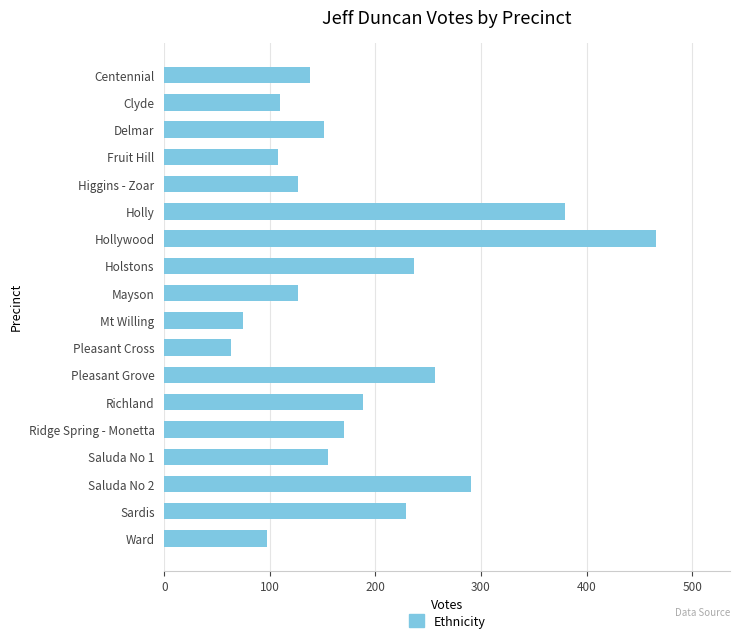

What is the ratio of the value at Pleasant Cross to the value at Saluda No 1?

0.4